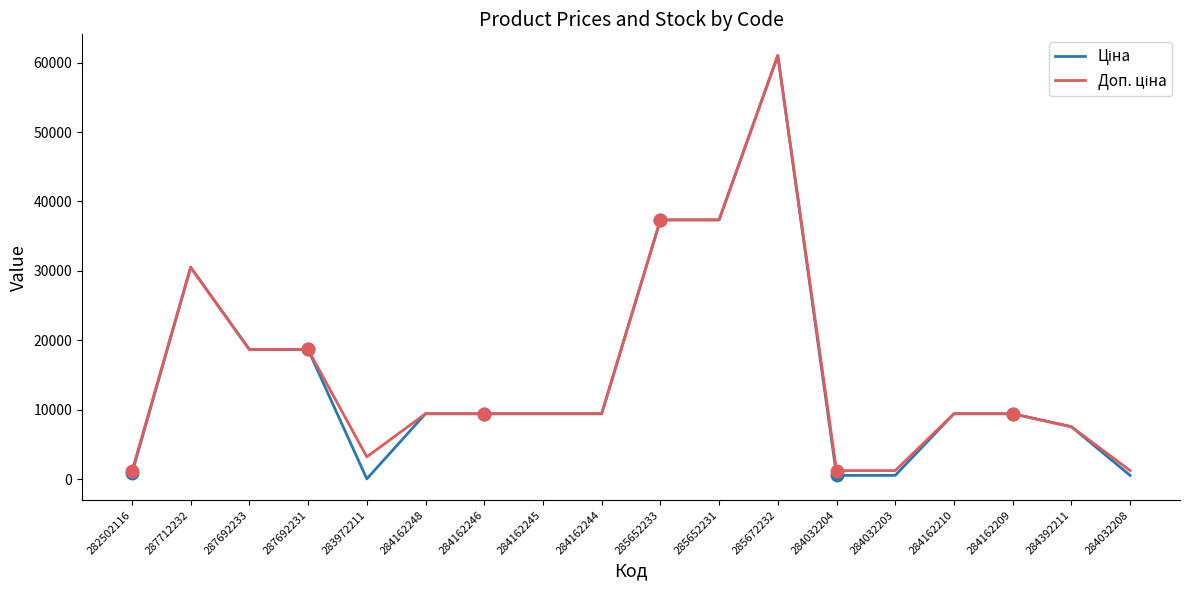

Which series has the largest total across all categories?

Доп. ціна